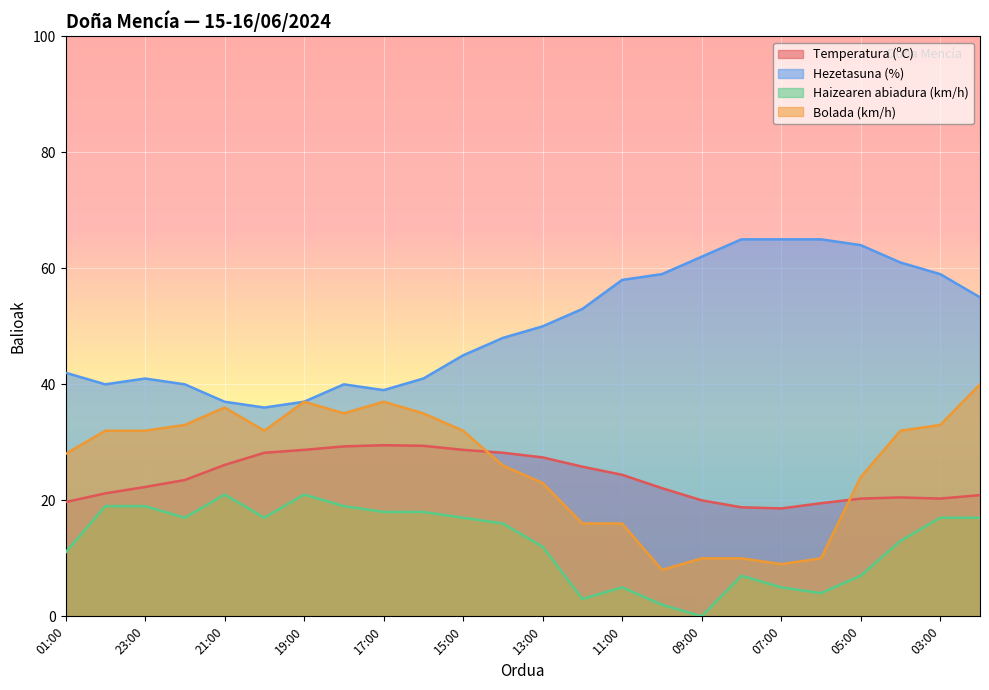

Which series has the widest spread of values?

Bolada (km/h)